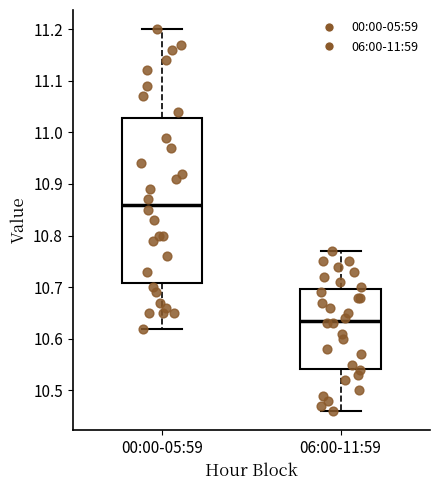

Reading left to right, transcribe this box plot: for each box, give where its median line is, the range the box spans, and where its two whiskers end, as read against the y-axis. The values are not printed on the chart, so give them approximately, as read against the axis.

00:00-05:59: median 10.86, box 10.71 to 11.03, whiskers 10.62 to 11.20
06:00-11:59: median 10.64, box 10.54 to 10.70, whiskers 10.46 to 10.77